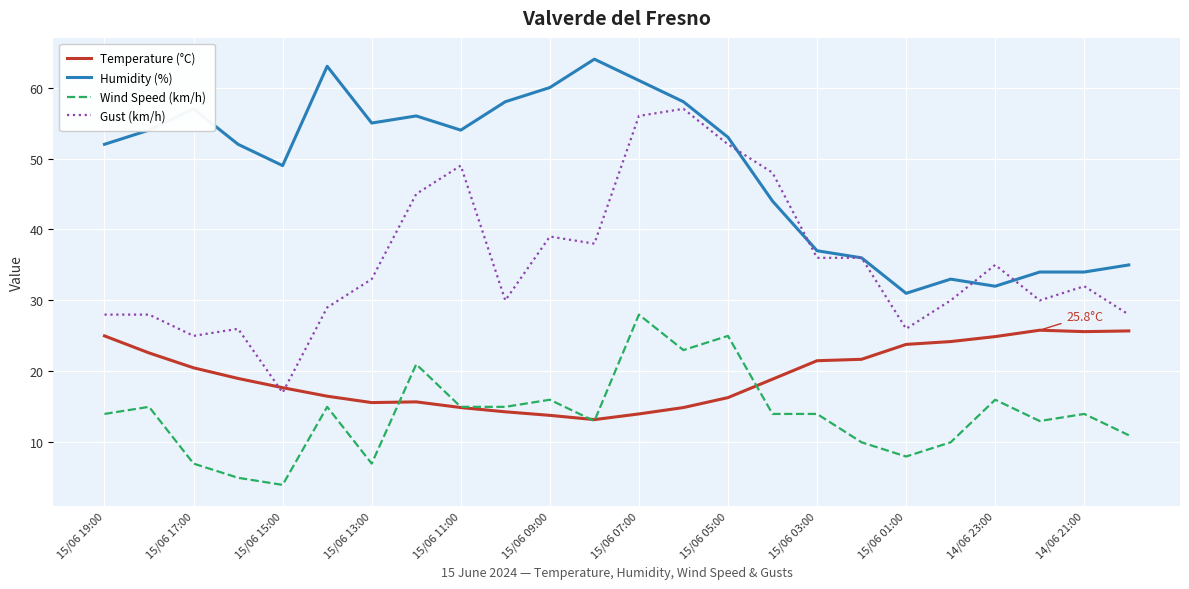

List the series in order of their overall mean, lowest first.

Wind Speed (km/h), Temperature (°C), Gust (km/h), Humidity (%)